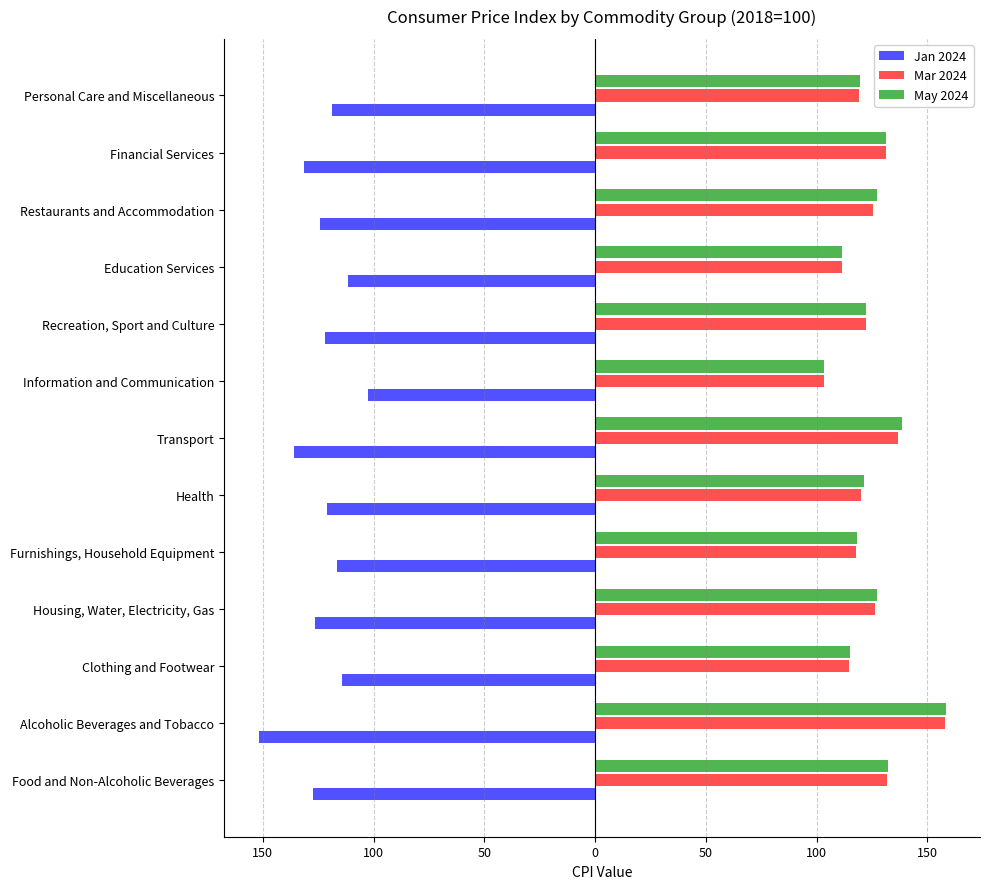

What are all the series names shown in the legend?

Jan 2024, Mar 2024, May 2024